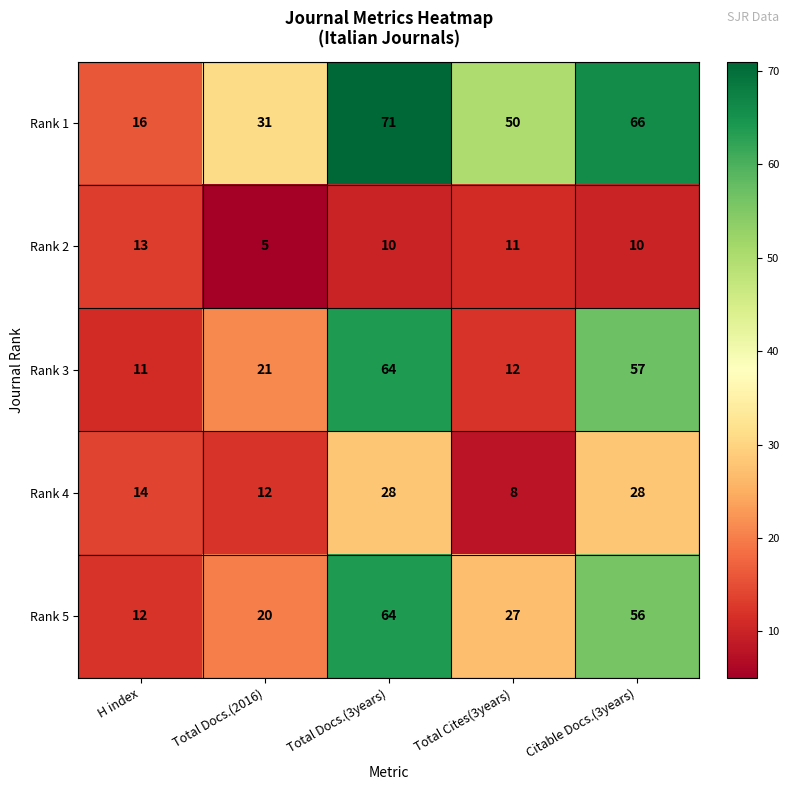

What is the total value across all series at Total Cites(3years)?

108